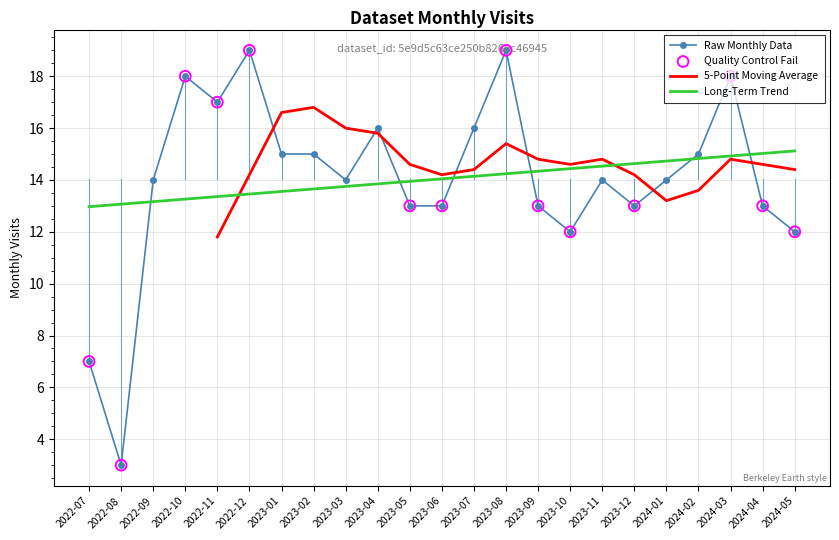

What is the ratio of the value at 2022-11 to the value at 2023-01?

1.1